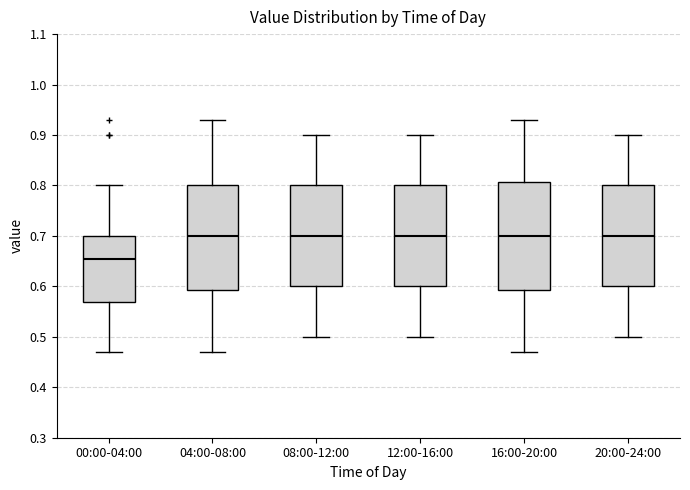

Where does the upper whisker of the box for 08:00-12:00 end on the y-axis? The values are not printed on the chart, so give them approximately, as read against the axis.

0.90